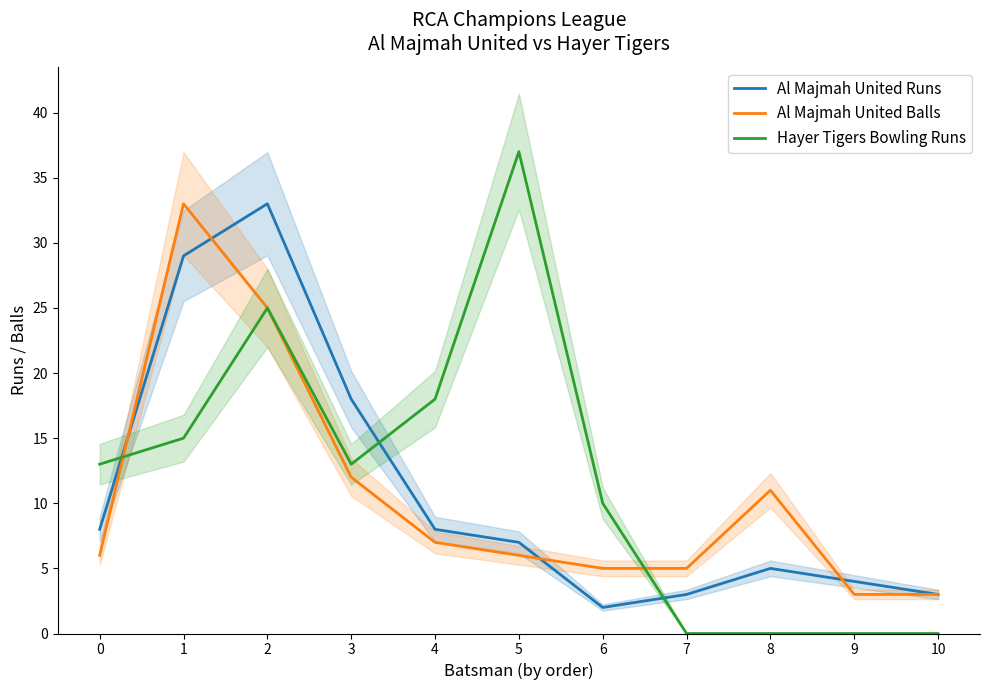

What is the average value of the Al Majmah United Runs series?

11